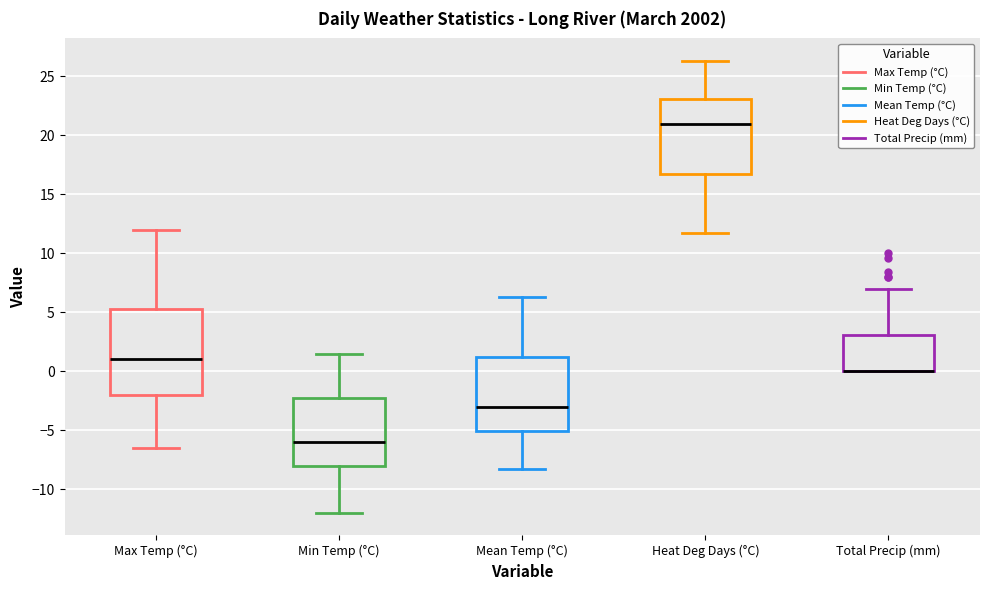

Comparing the boxes themselves (not the whiskers), which one is the tallest?

Max Temp (°C)